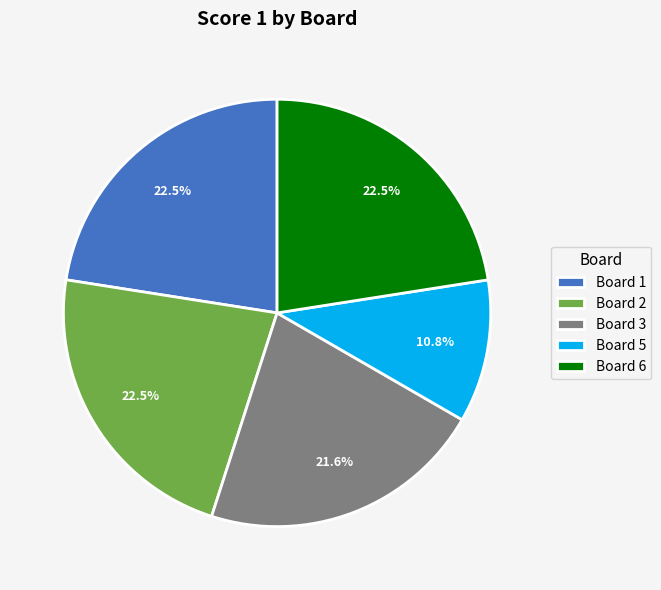

Between Board 5 and Board 6, which is larger?

Board 6